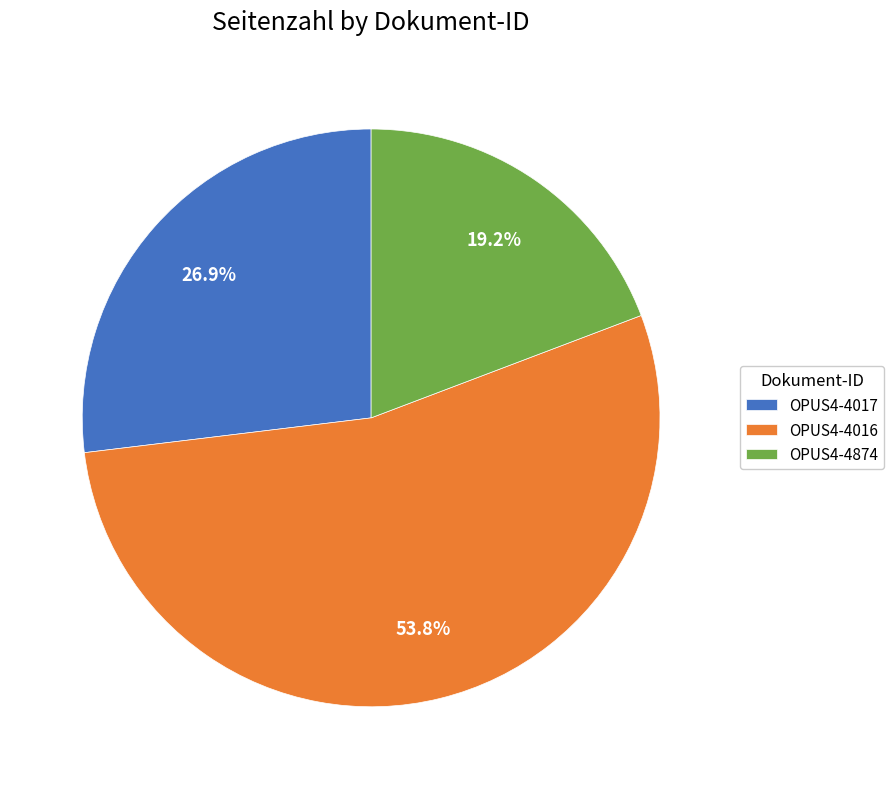

Which category has the biggest portion of the pie?

OPUS4-4016